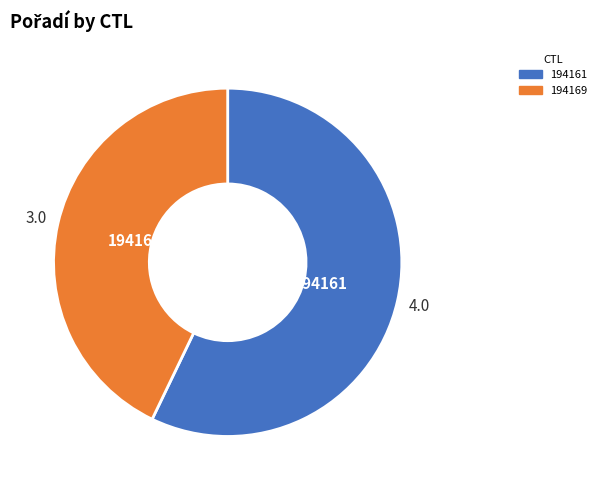

Rank the categories by value from highest to lowest.

194161, 194169